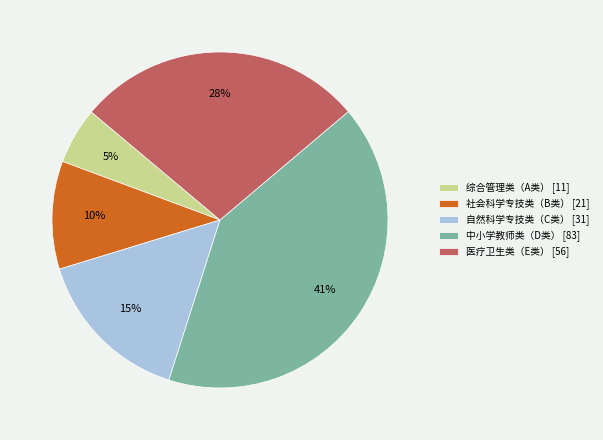

To the nearest percent, what is the combined percentage of 社会科学专技类（B类） and 医疗卫生类（E类）?

38%